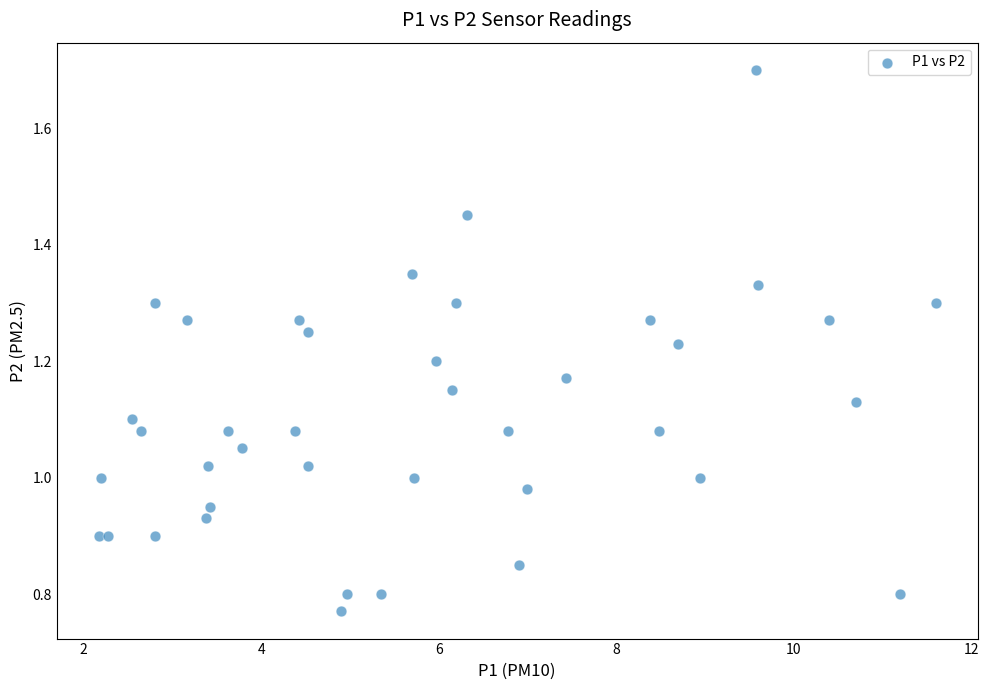

What is the range of X values (max minus min)?

9.4